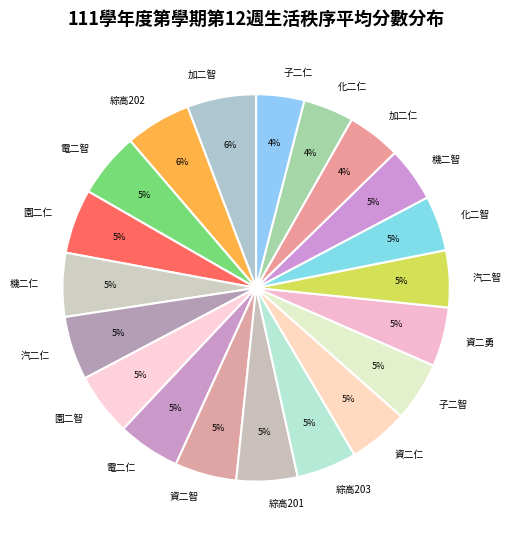

Combined, do 資二智 and 資二仁 account for over 50%?

No